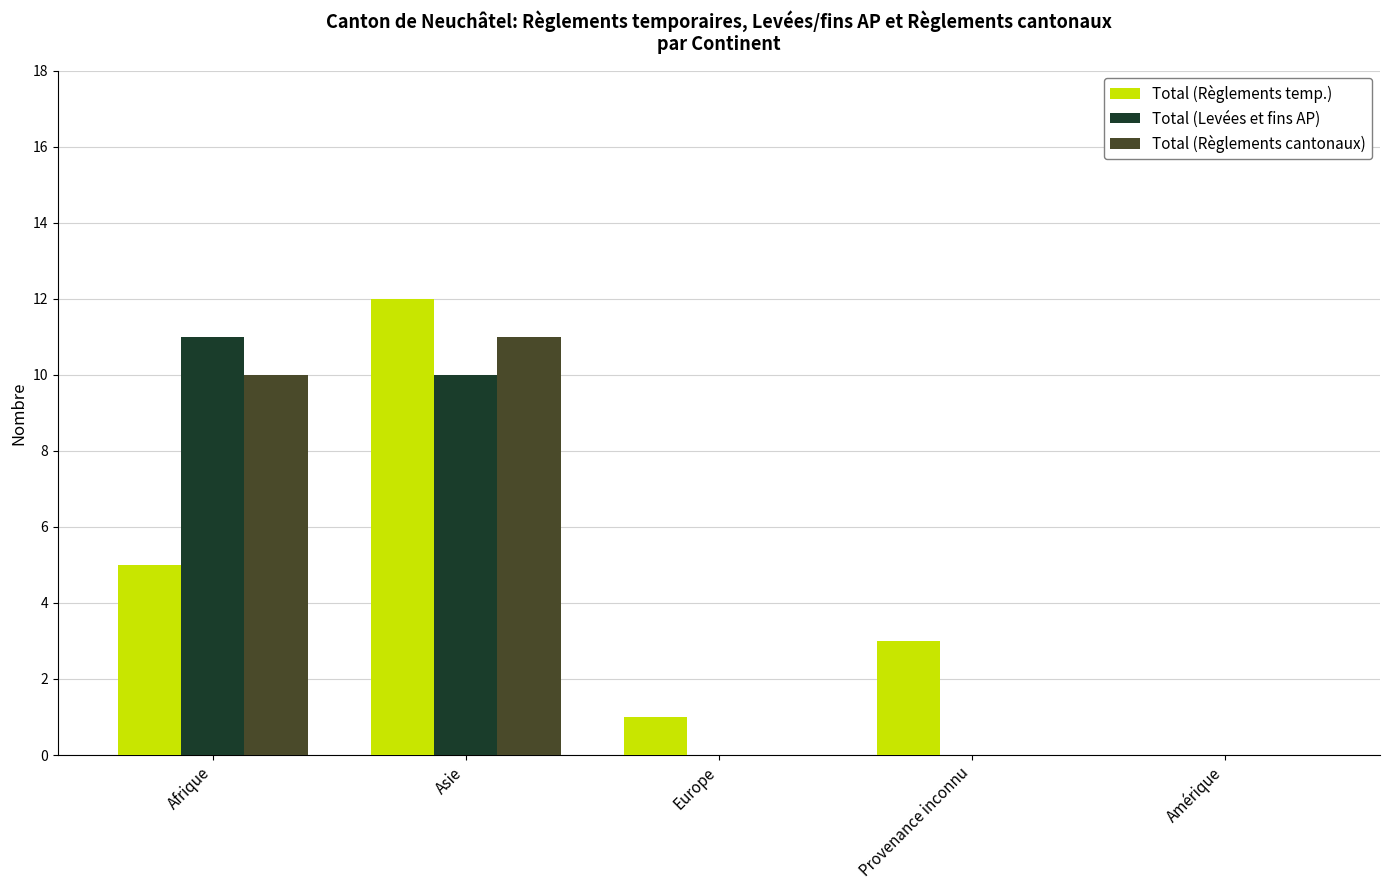

At which label does Total (Levées et fins AP) reach its peak?

Afrique